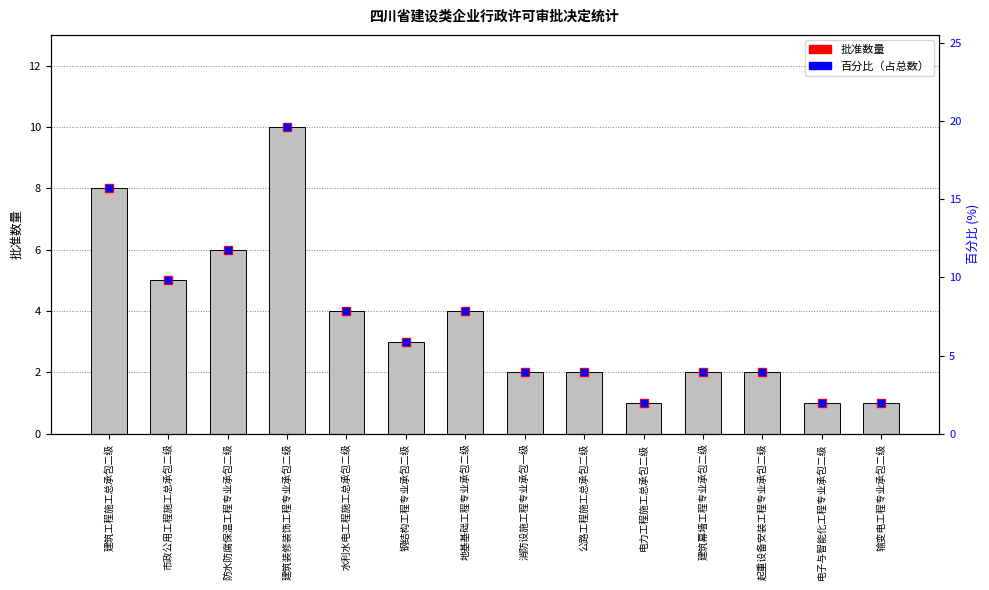

What is the average value?

4